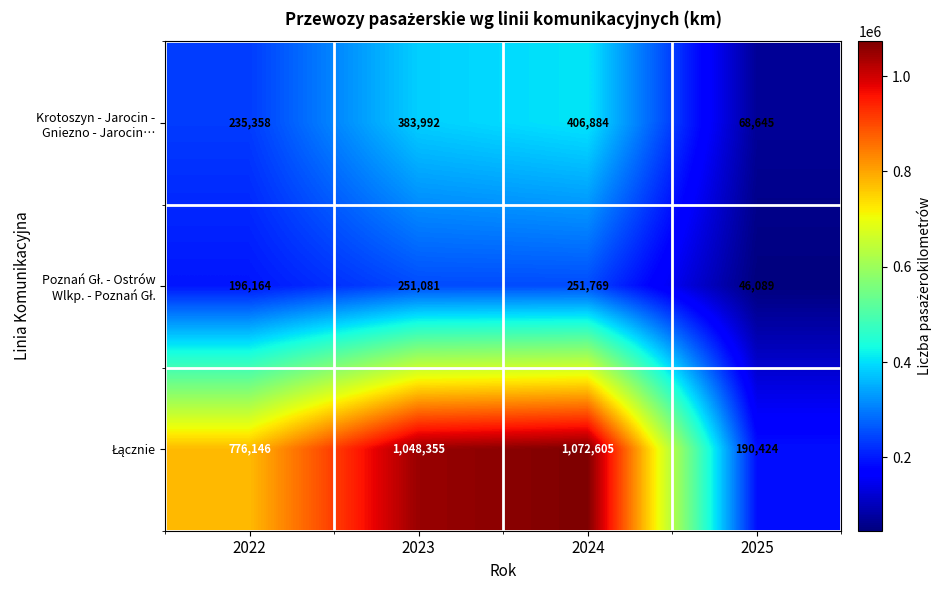

At which category is the sum across all series the highest?

2024